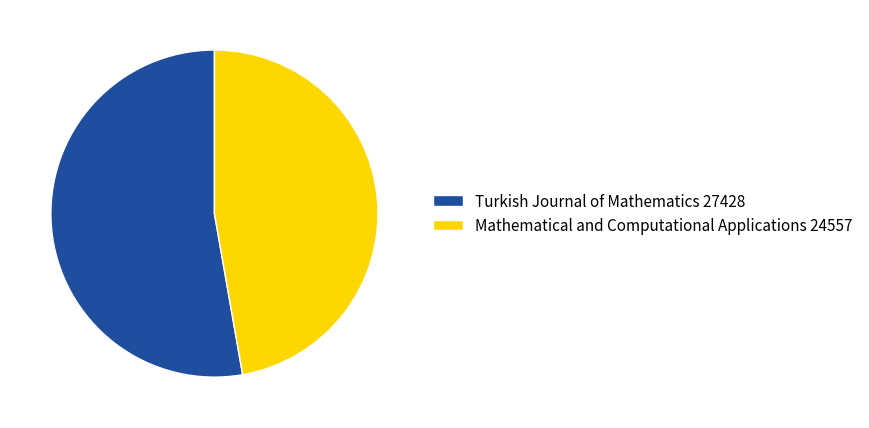

Does Turkish Journal of Mathematics represent more than half of the total?

Yes